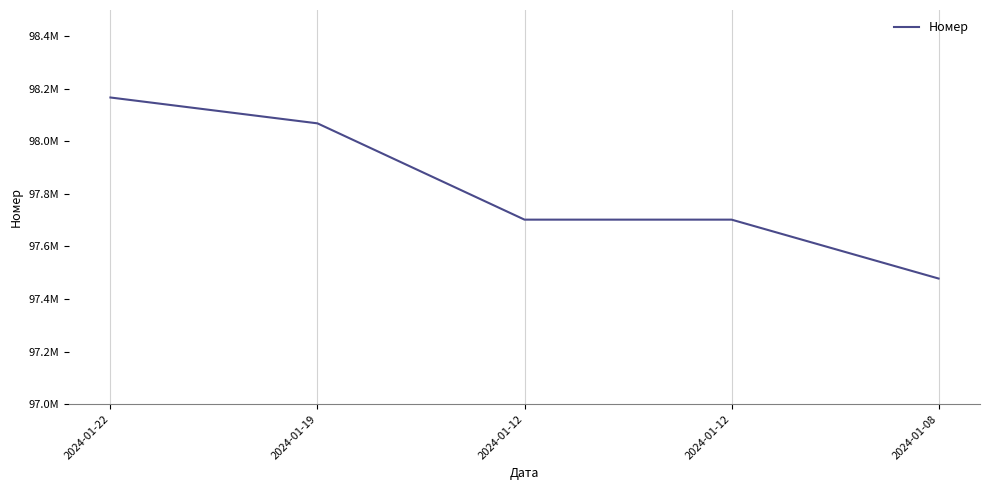

List the labels in order of value, smallest first.

2024-01-08, 2024-01-12, 2024-01-12, 2024-01-19, 2024-01-22